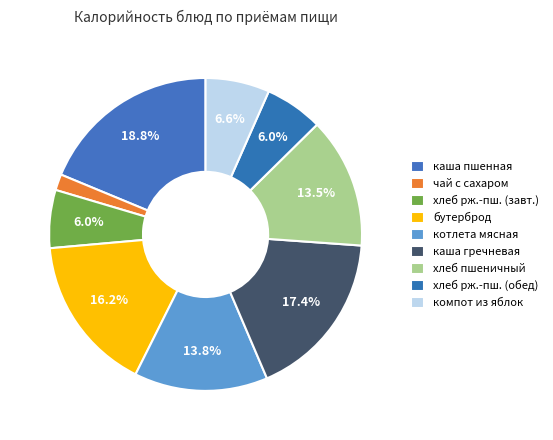

Is there a majority slice in this chart?

No